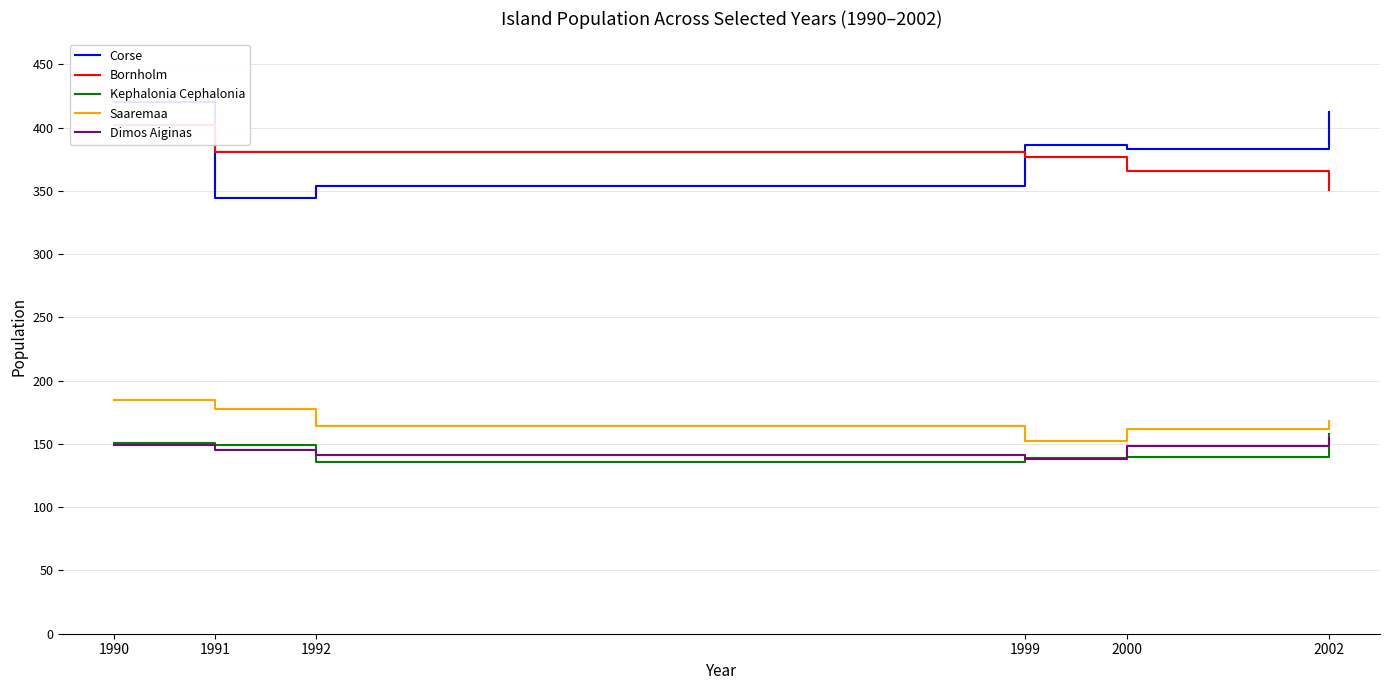

How many lines are shown in the chart?

5